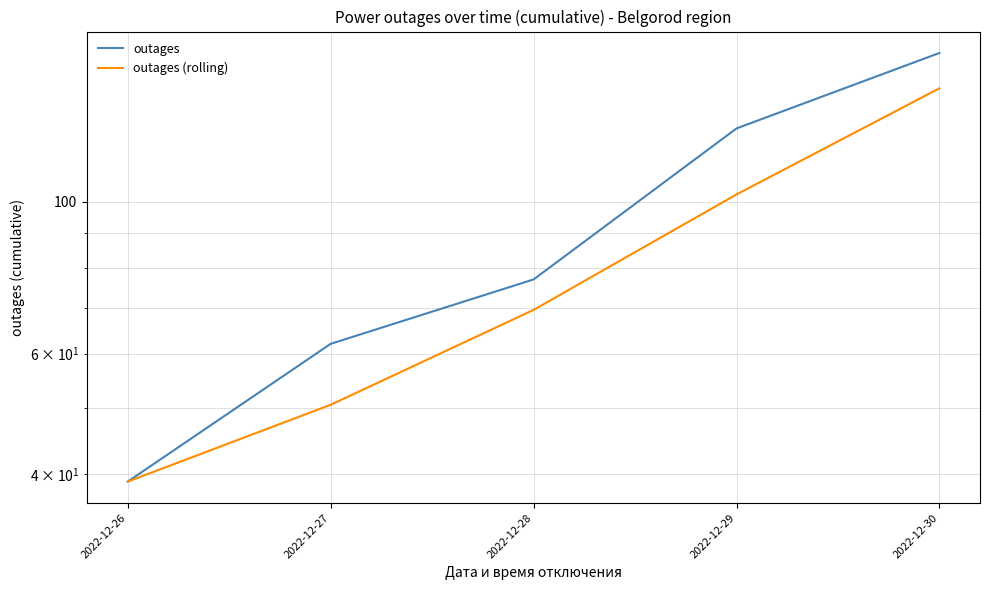

True or false: outages (rolling) and outages intersect in this chart.

False